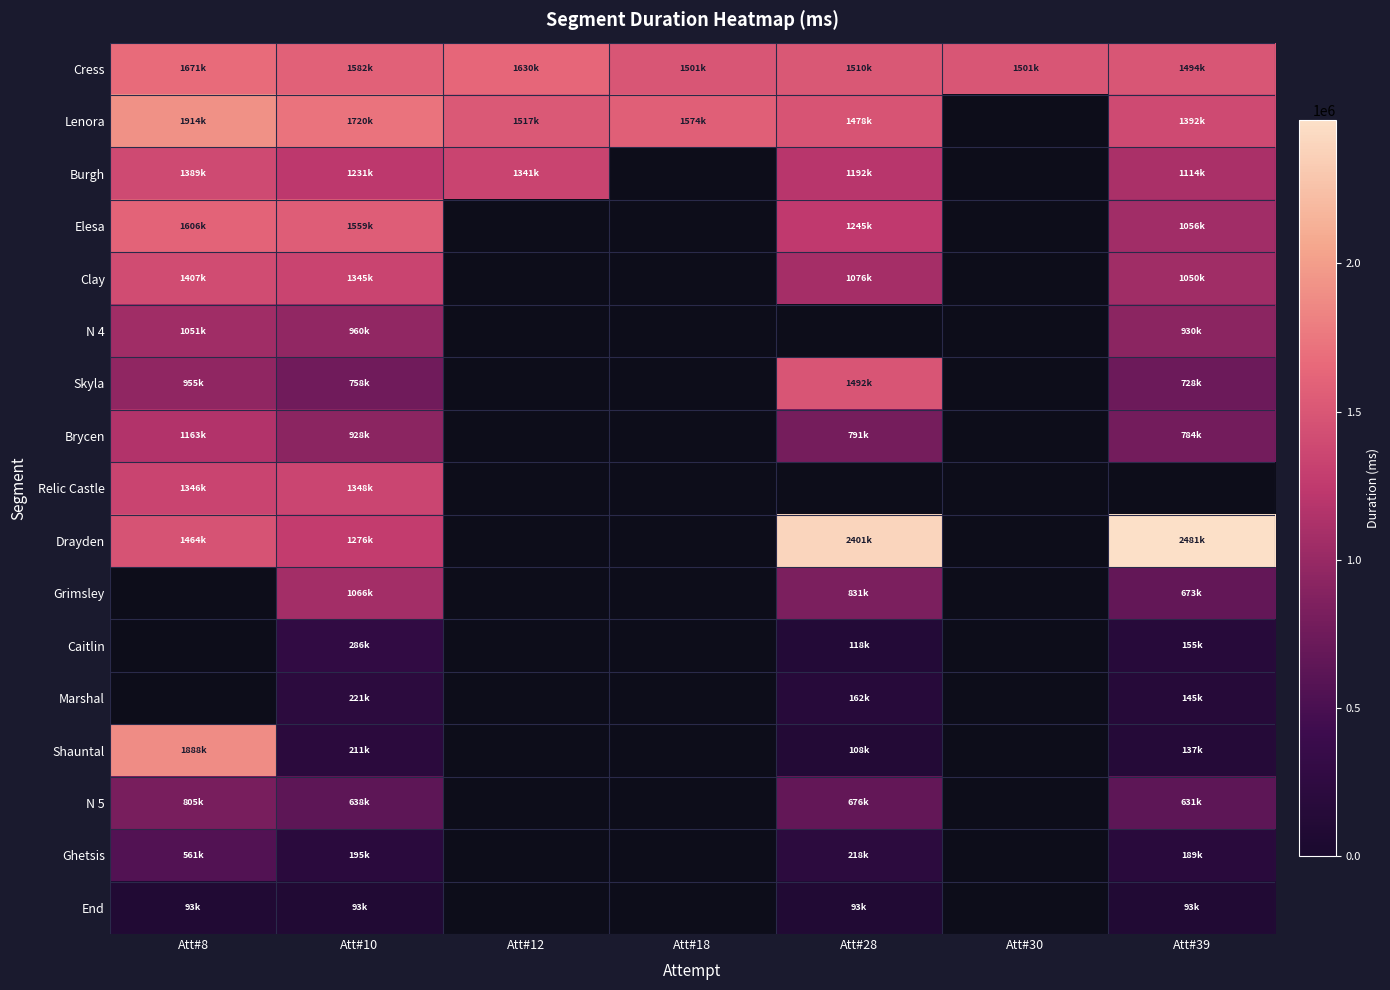

At which label is Brycen closest to 973730?

Att#10